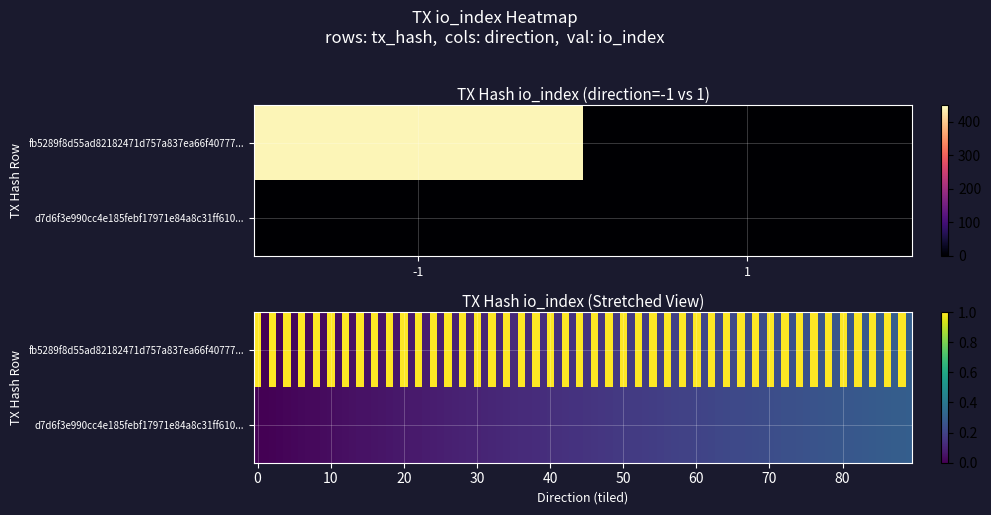

How many series are shown in this chart?

2